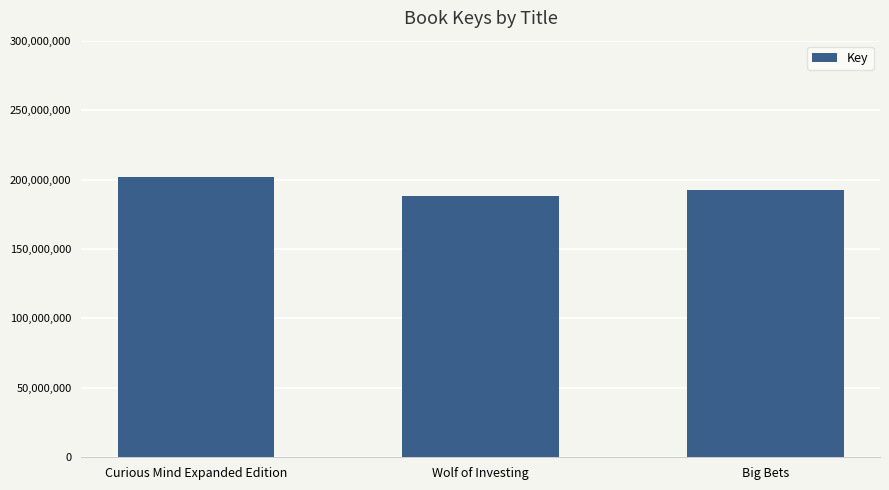

Does the chart contain any negative values?

No